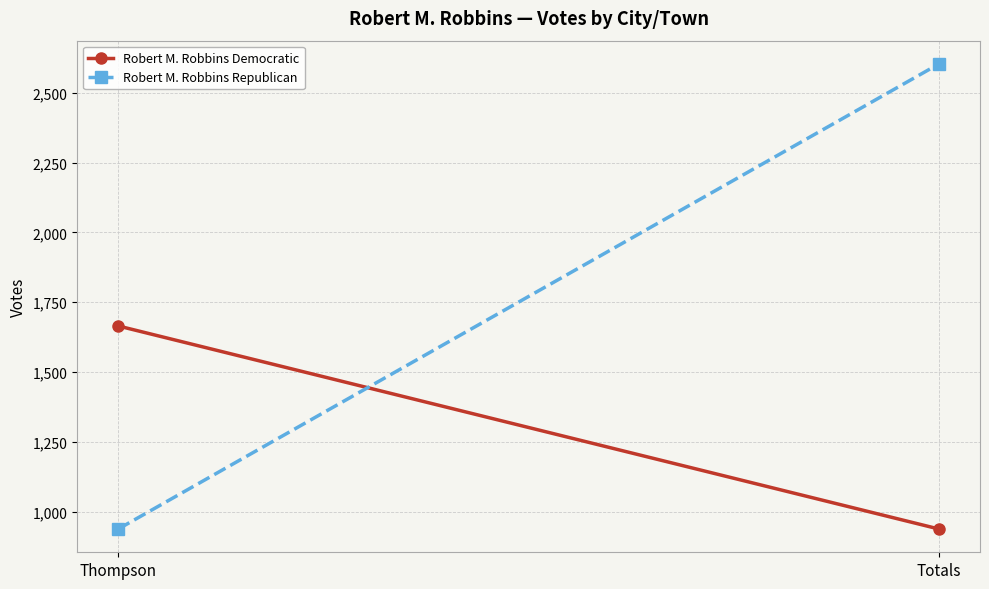

What is the greatest value displayed?

2603